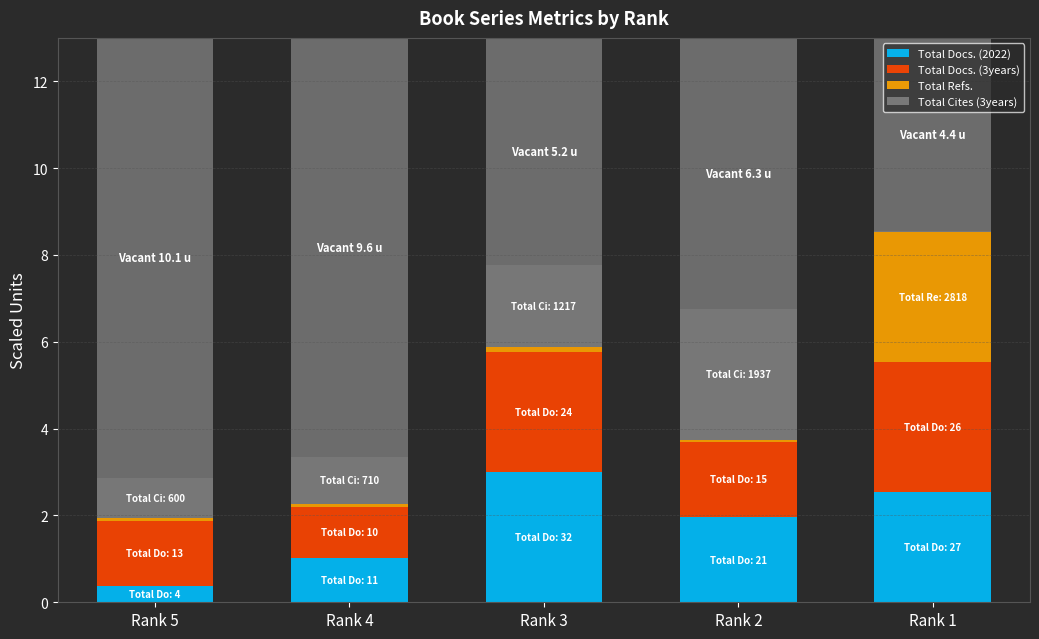

The value of Total Docs. (2022) at Rank 5 is 0.6. True or false?

False